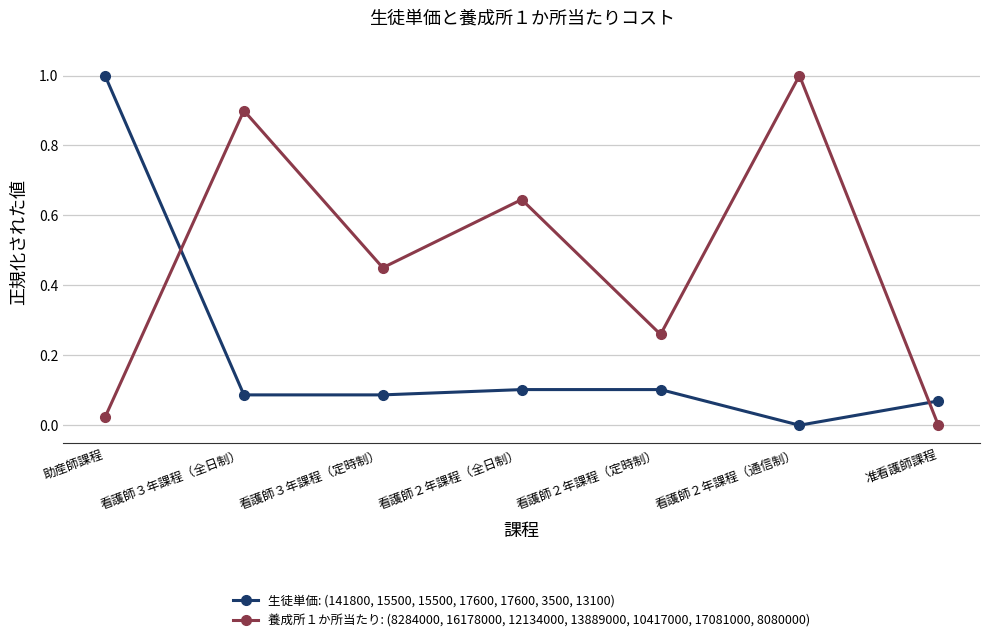

What is the sum of all 養成所１か所当たり: (8284000, 16178000, 12134000, 13889000, 10417000, 17081000, 8080000) values?

3.3